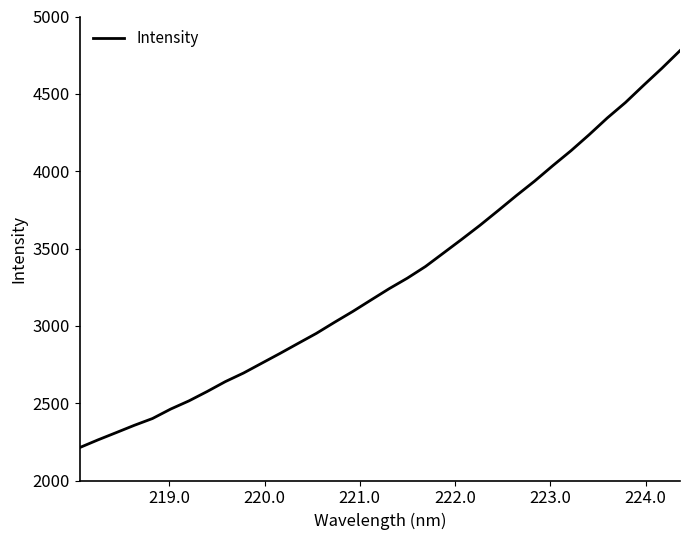

What is the greatest value displayed?

4779.4